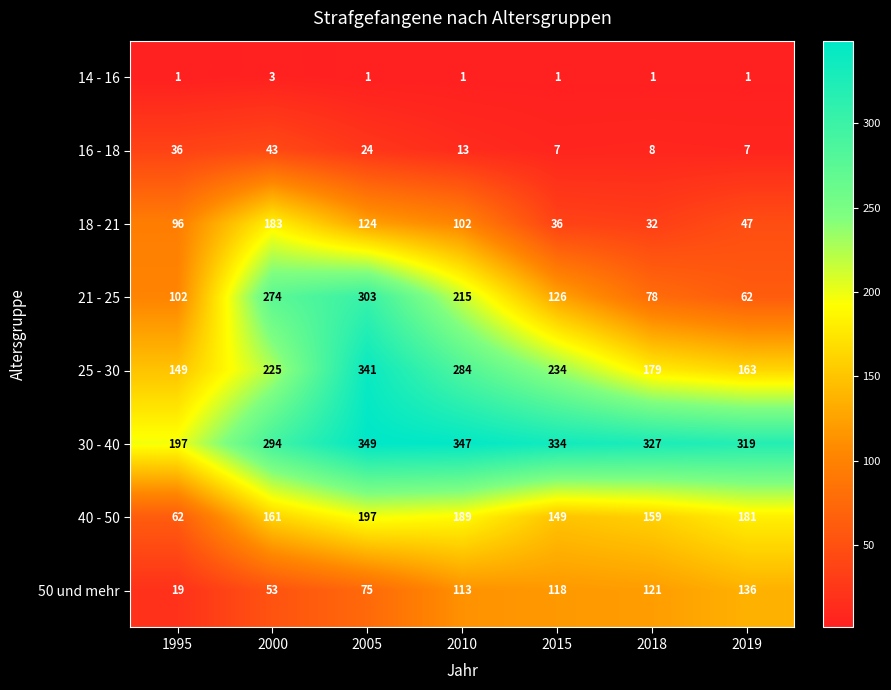

What is the difference between the second highest and minimum values in the 25 - 30 series?

135